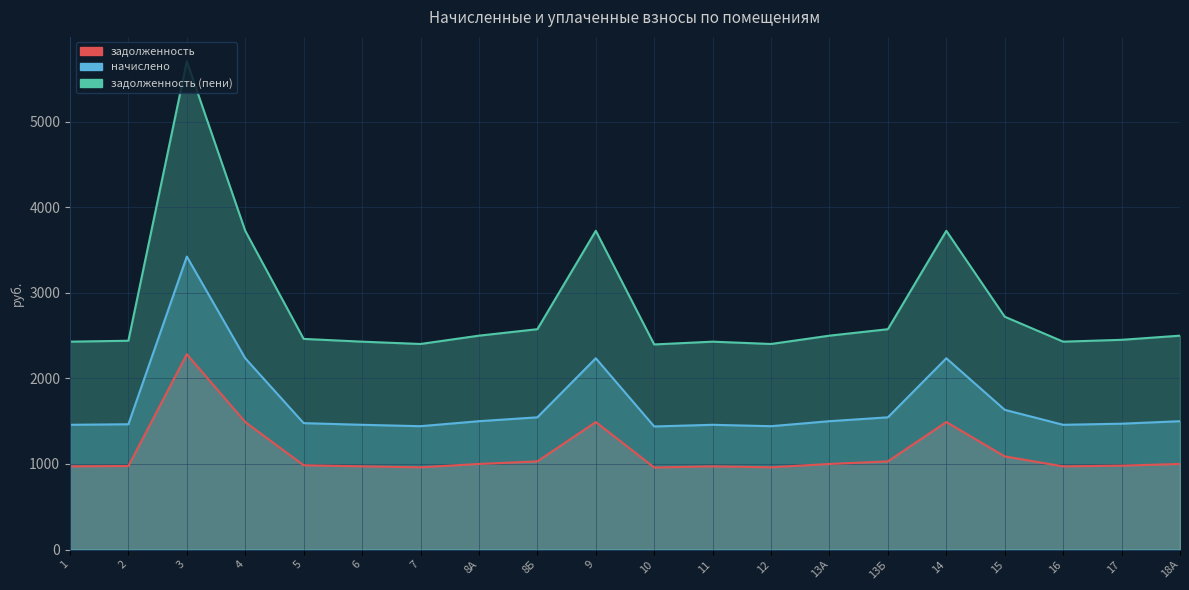

True or false: задолженность (пени) and начислено intersect in this chart.

False